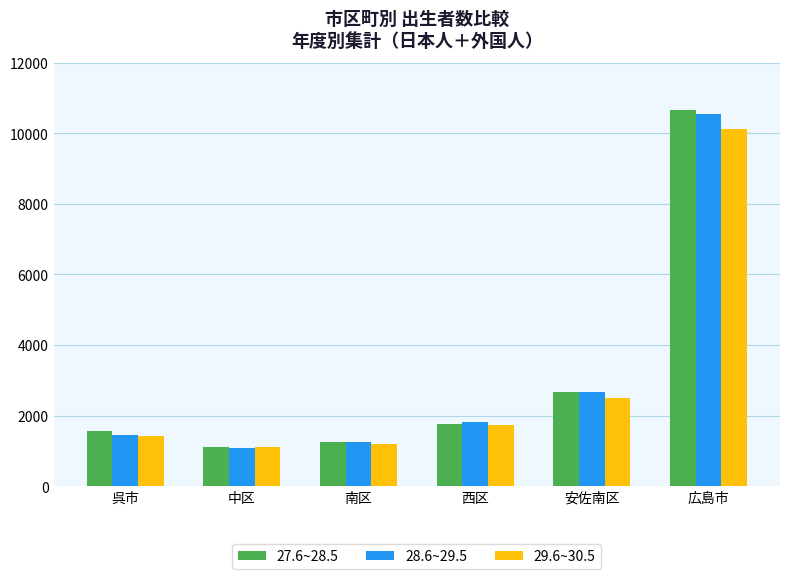

True or false: 28.6~29.5 has a value of 1238 at 南区.

True